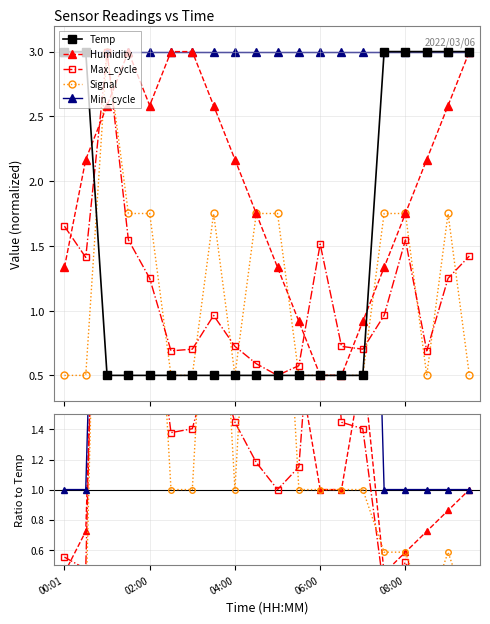

Which series has the largest total across all categories?

Min_cycle